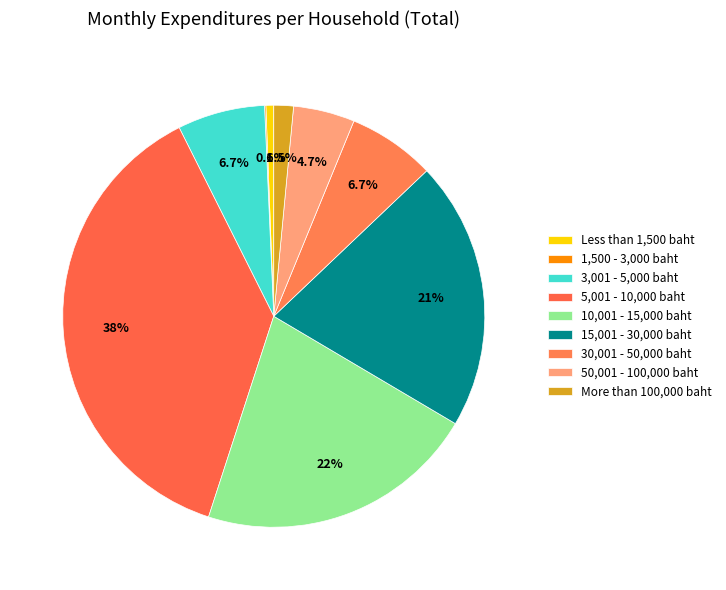

True or false: 5,001 - 10,000 baht accounts for 38% of the total.

True